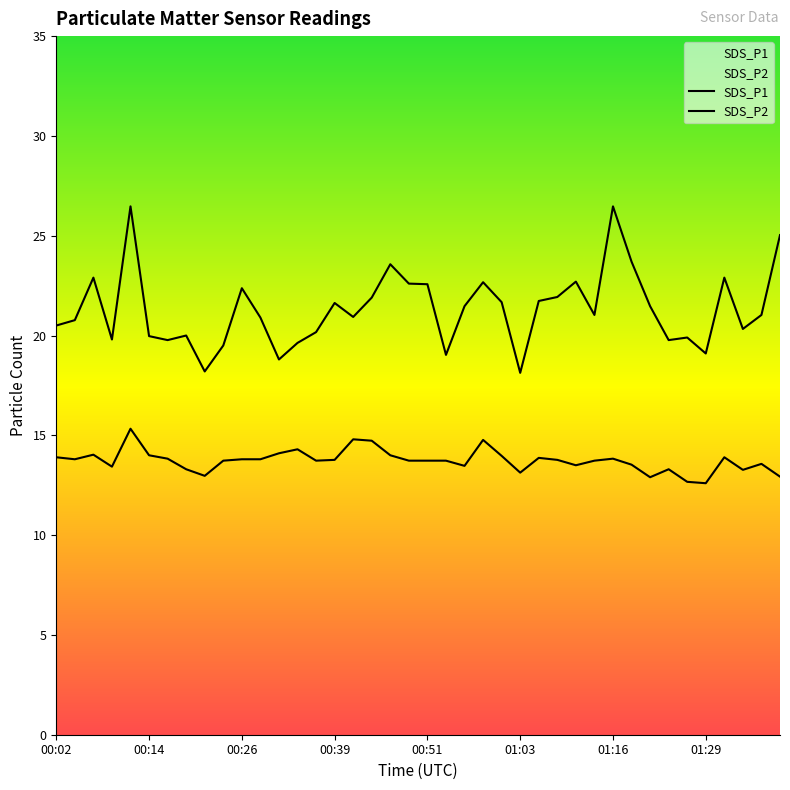

What is the total value across all series at 00:07?

36.9